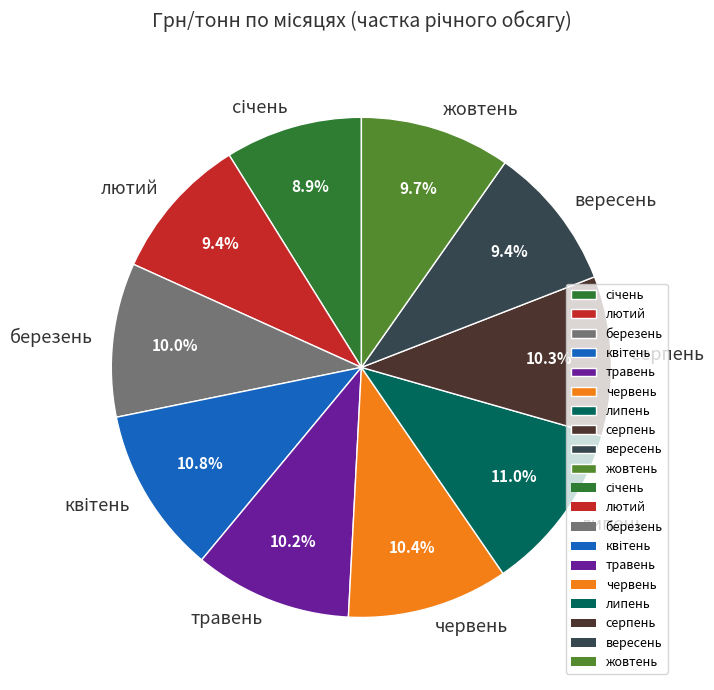

How many slices are in this pie chart?

10